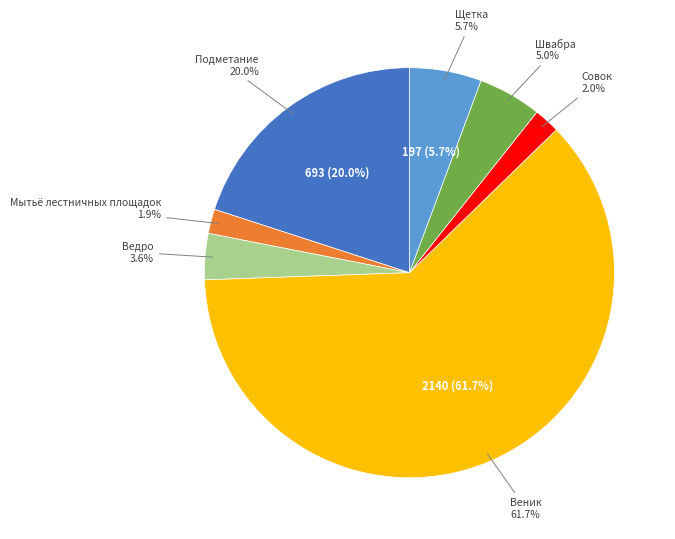

Count the number of slices in the pie.

7